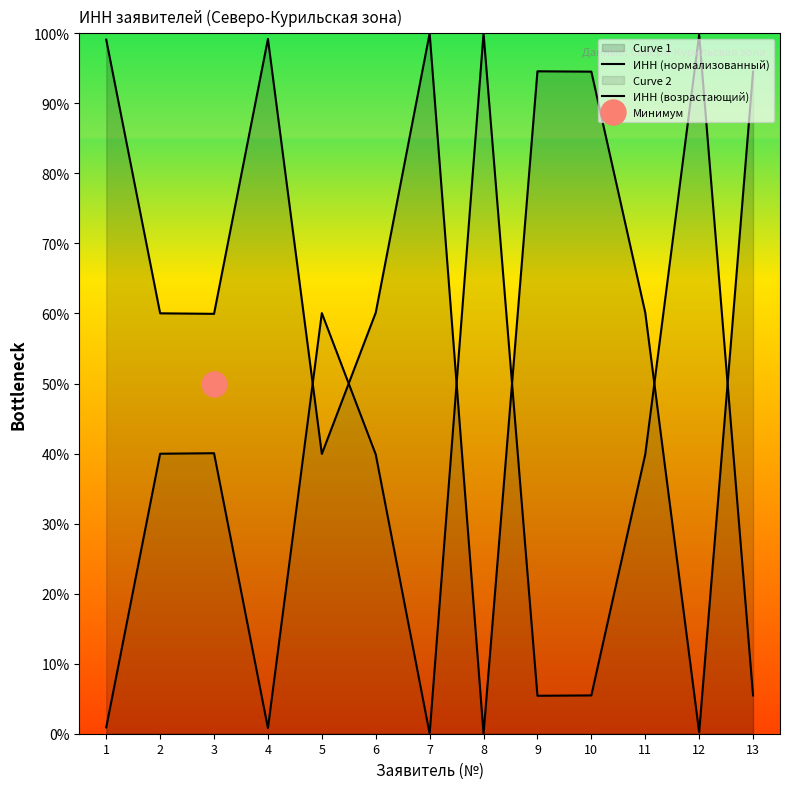

Reading left to right, what are all the values shown in this chart?

ИНН (нормализованный): 99.1	60.0	60.0	99.2	39.9	60.1	100.0	0.0	94.6	94.5	60.1	0.2	94.5
ИНН (возрастающий): 0.9	40.0	40.0	0.8	60.1	39.9	0.0	100.0	5.4	5.5	39.9	99.8	5.5